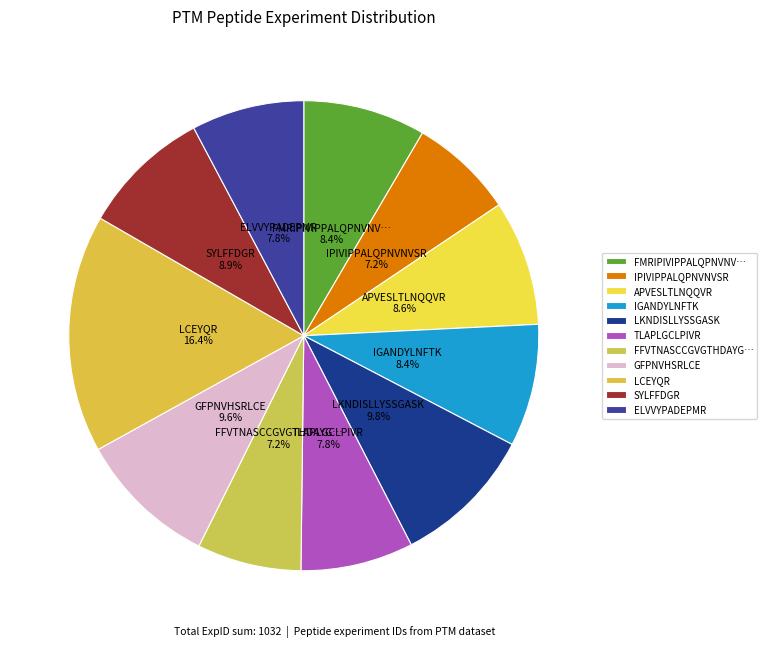

Which slice is the largest?

LCEYQR